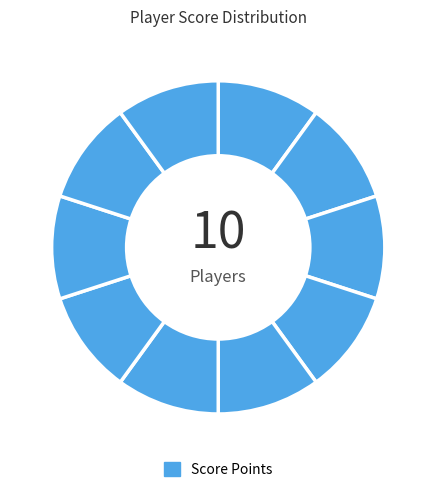

Count the number of slices in the pie.

10